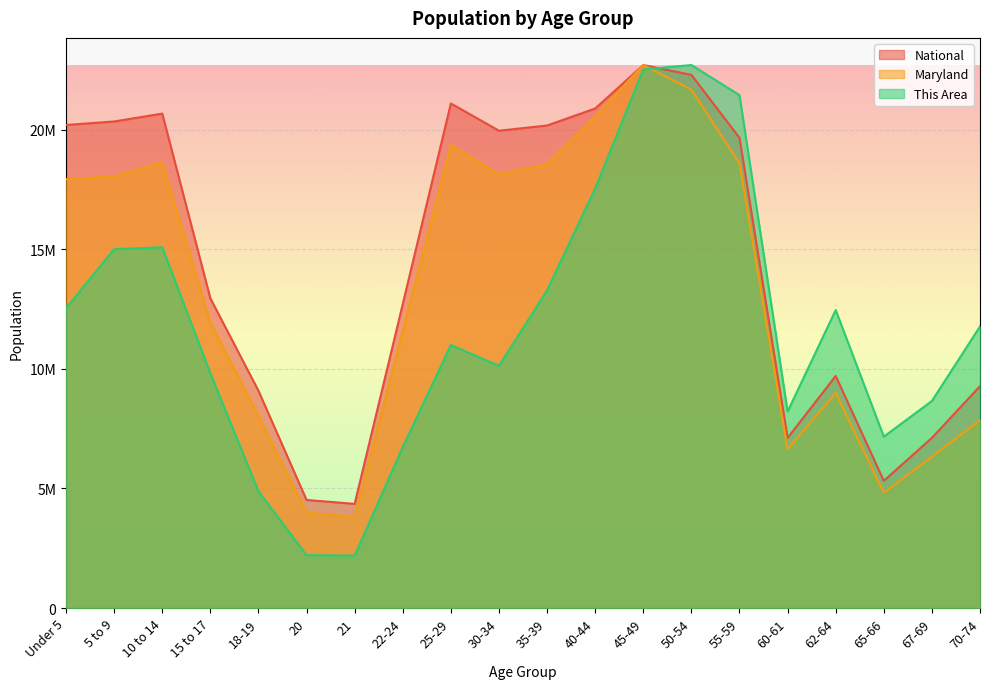

What is the label of the 13th point from the right?

22-24